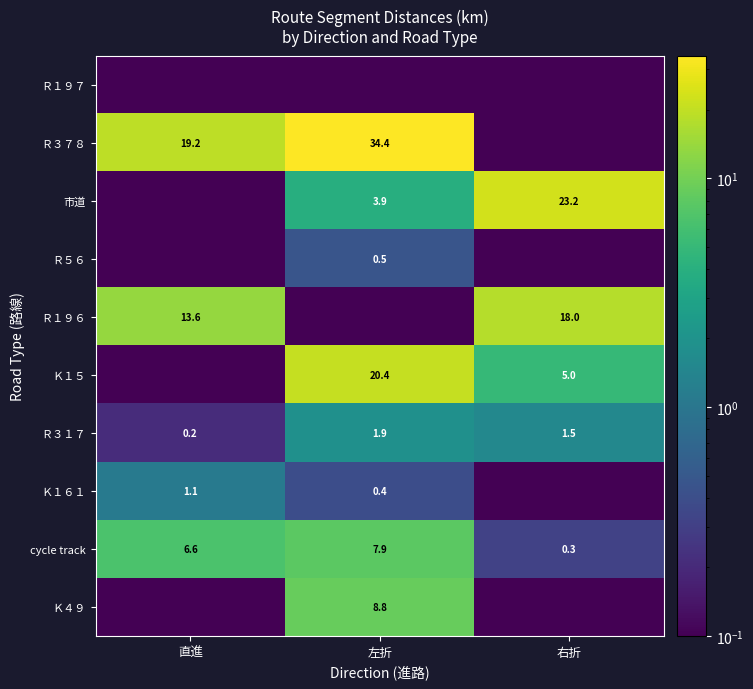

At which label does cycle track first exceed 6?

直進